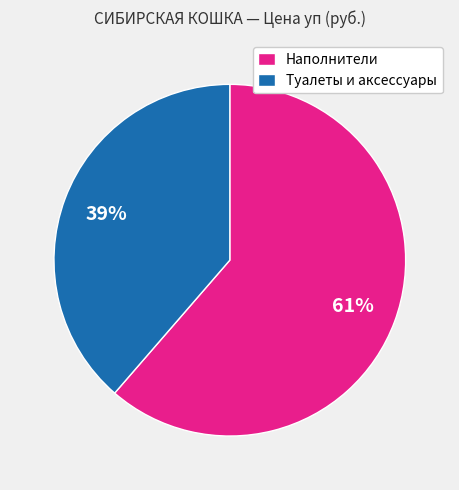

The Туалеты и аксессуары slice represents 39% of the pie. True or false?

True